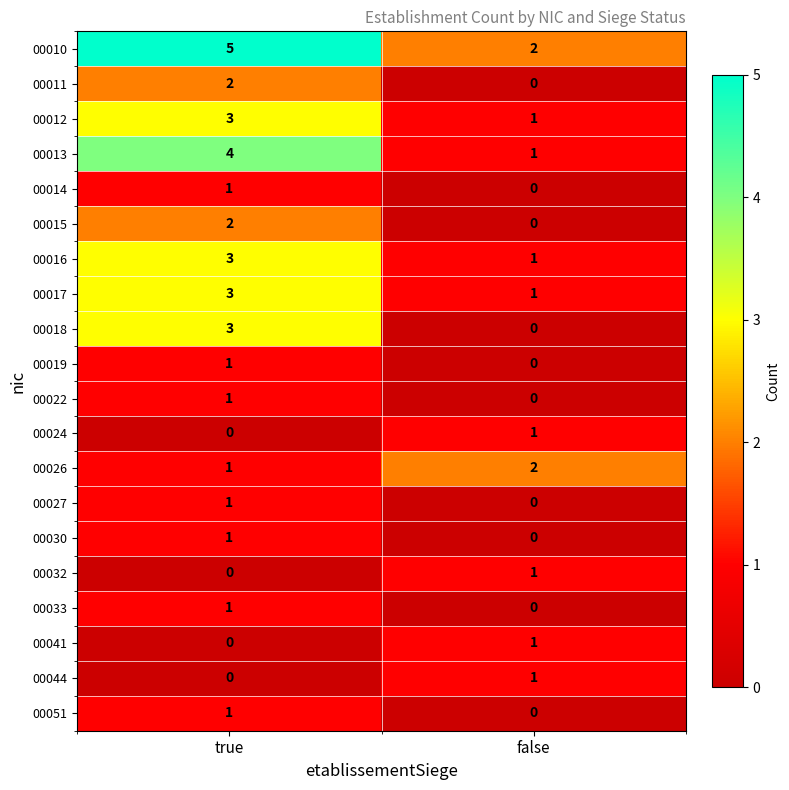

At which label does 00016 reach its peak?

true